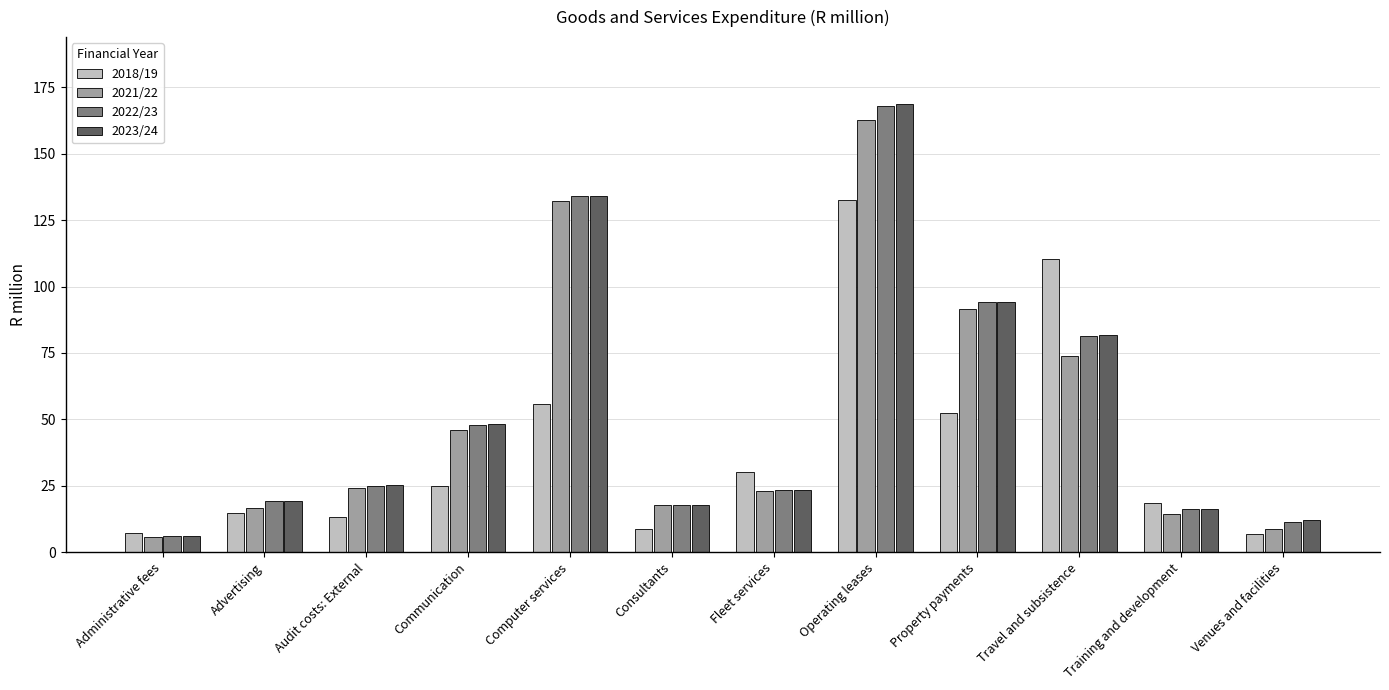

What is the average value of the 2023/24 series?

53.9